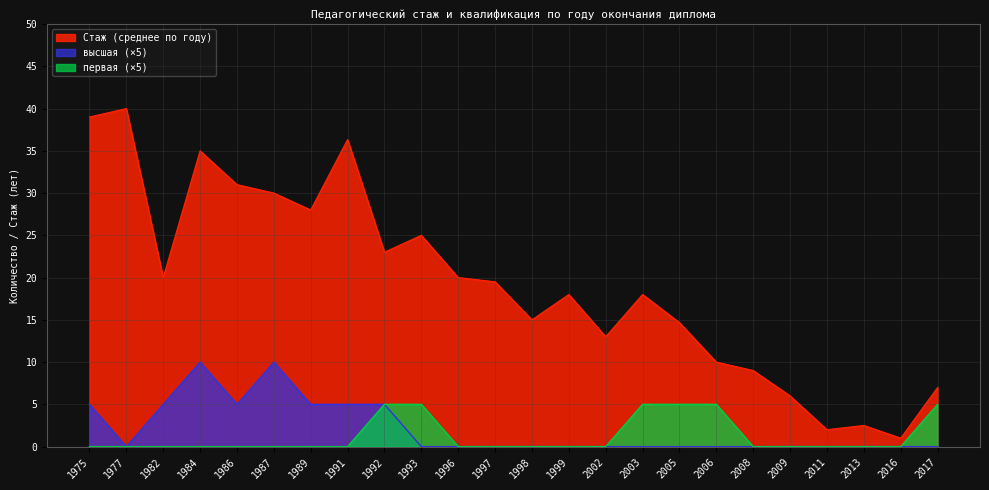

True or false: Стаж (среднее по году) and первая cross at least once.

False